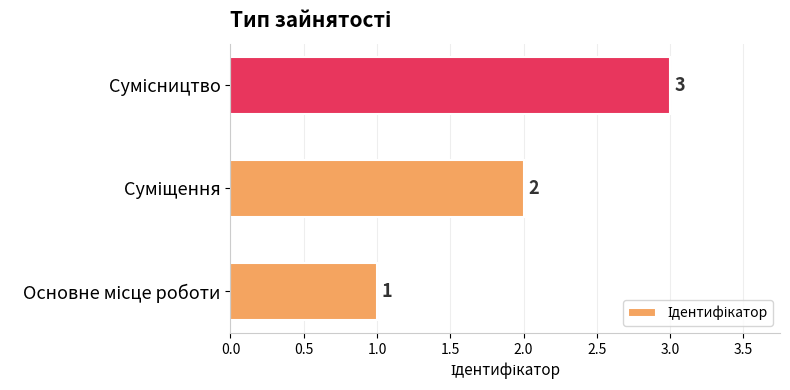

How many values are between 1 and 3?

3